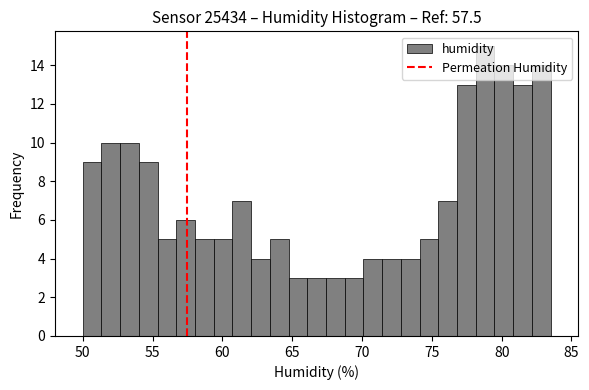

Around what value on the x-axis is the tallest bar? Give the approximate position of its centre, as read against the axis.

79.0